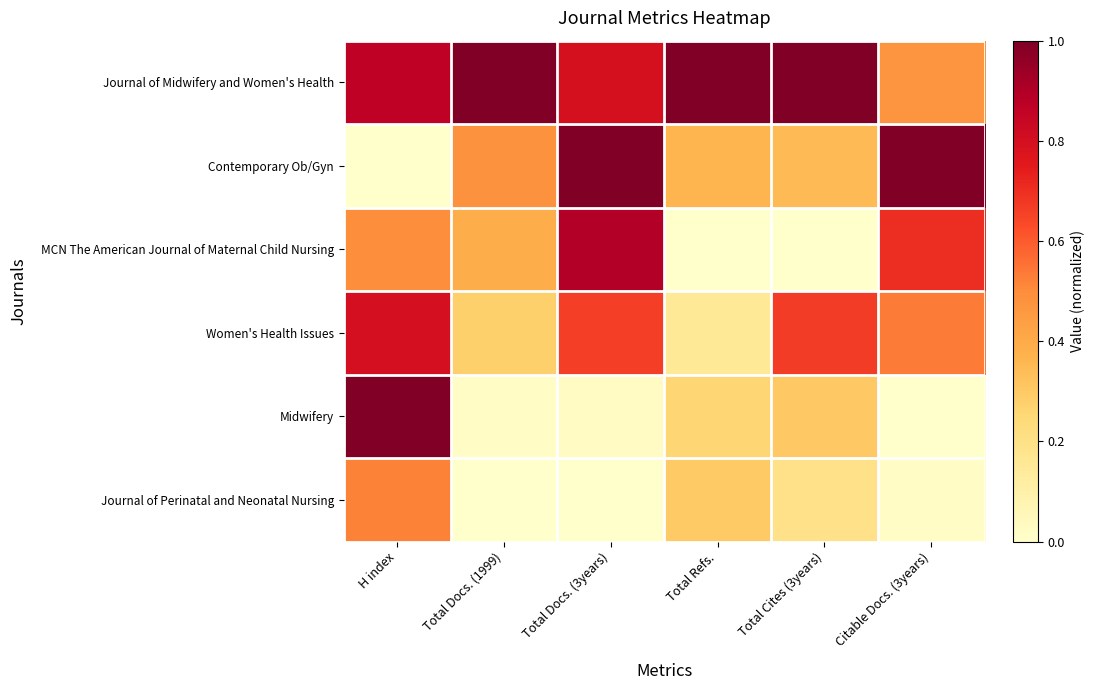

Reading left to right, transcribe all the data shown in this chart.

Journal of Midwifery and Women's Health: H index=0.9	Total Docs. (1999)=1.0	Total Docs. (3years)=0.8	Total Refs.=1.0	Total Cites (3years)=1.0	Citable Docs. (3years)=0.5
Contemporary Ob/Gyn: H index=0.0	Total Docs. (1999)=0.5	Total Docs. (3years)=1.0	Total Refs.=0.4	Total Cites (3years)=0.3	Citable Docs. (3years)=1.0
MCN The American Journal of Maternal Child Nursing: H index=0.5	Total Docs. (1999)=0.4	Total Docs. (3years)=0.9	Total Refs.=0.0	Total Cites (3years)=0.0	Citable Docs. (3years)=0.7
Women's Health Issues: H index=0.8	Total Docs. (1999)=0.3	Total Docs. (3years)=0.7	Total Refs.=0.2	Total Cites (3years)=0.7	Citable Docs. (3years)=0.5
Midwifery: H index=1.0	Total Docs. (1999)=0.0	Total Docs. (3years)=0.0	Total Refs.=0.3	Total Cites (3years)=0.3	Citable Docs. (3years)=0.0
Journal of Perinatal and Neonatal Nursing: H index=0.5	Total Docs. (1999)=0.0	Total Docs. (3years)=0.0	Total Refs.=0.3	Total Cites (3years)=0.2	Citable Docs. (3years)=0.0